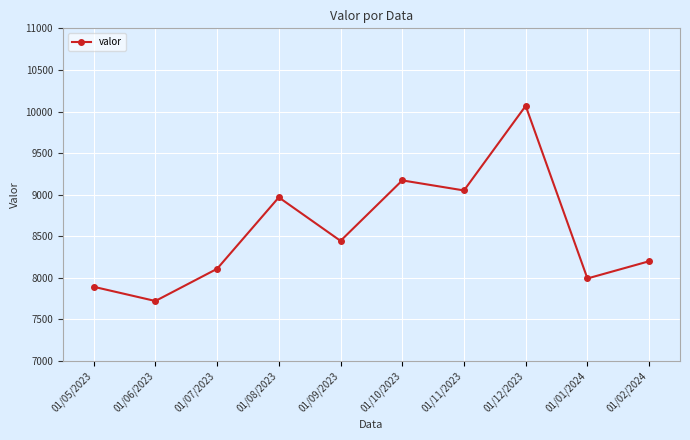

What is the value of the 8th point from the left?

10068